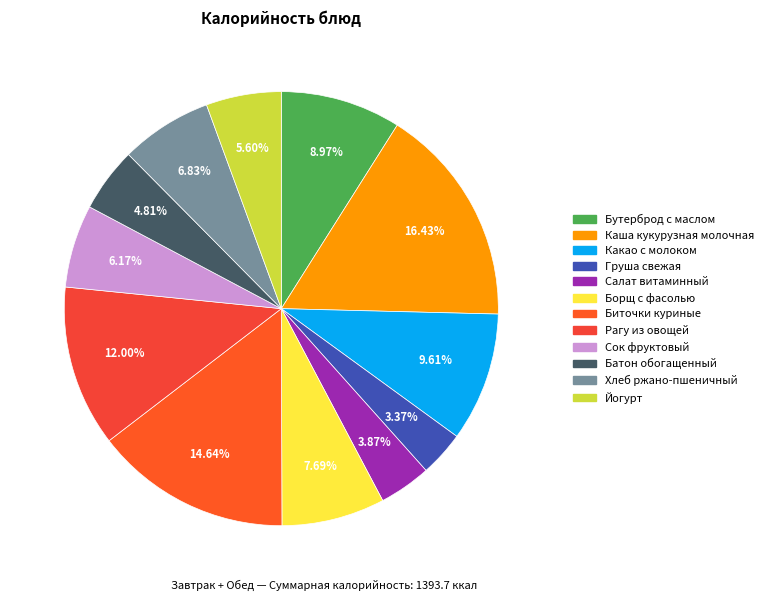

Count the number of slices in the pie.

12